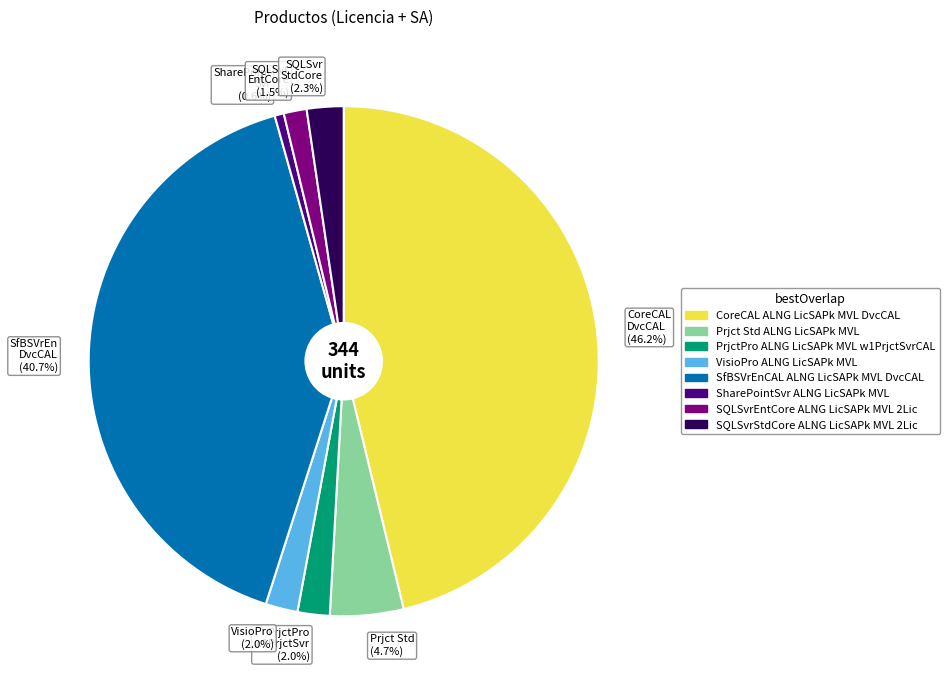

Count the number of slices in the pie.

8